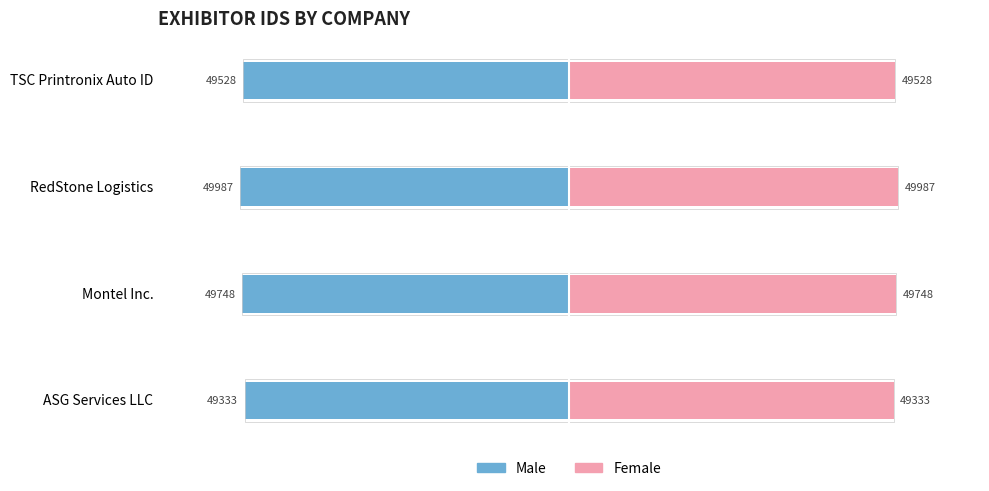

How many values in the Male series are below -49528?

2